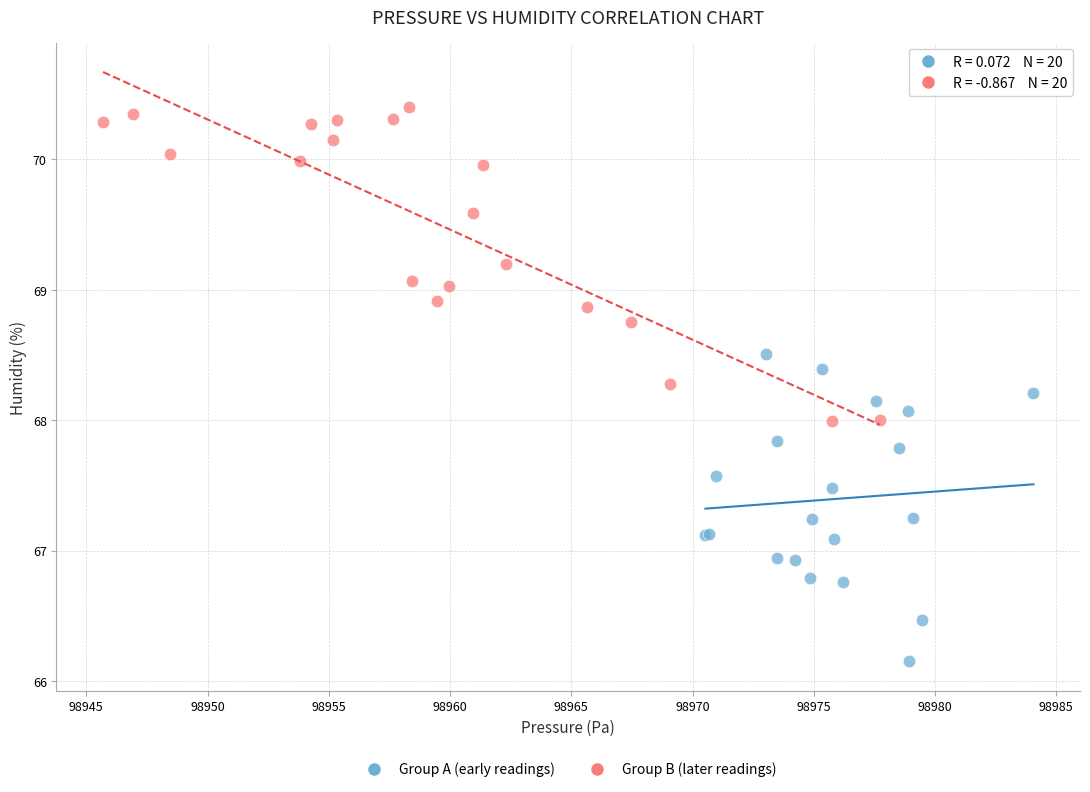

Which series contains the highest Y value?

Group B (later readings)